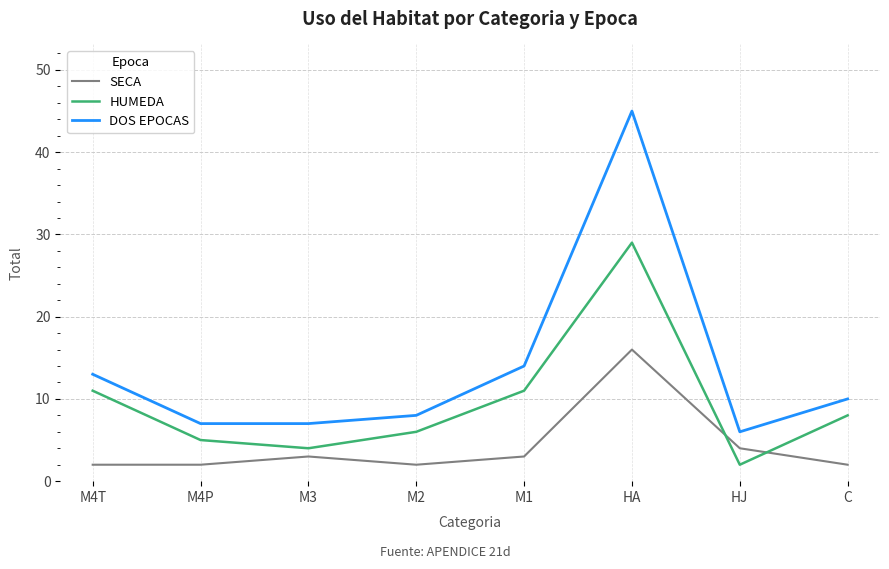

Is the value of HUMEDA at M2 greater than the value of DOS EPOCAS at M1?

No